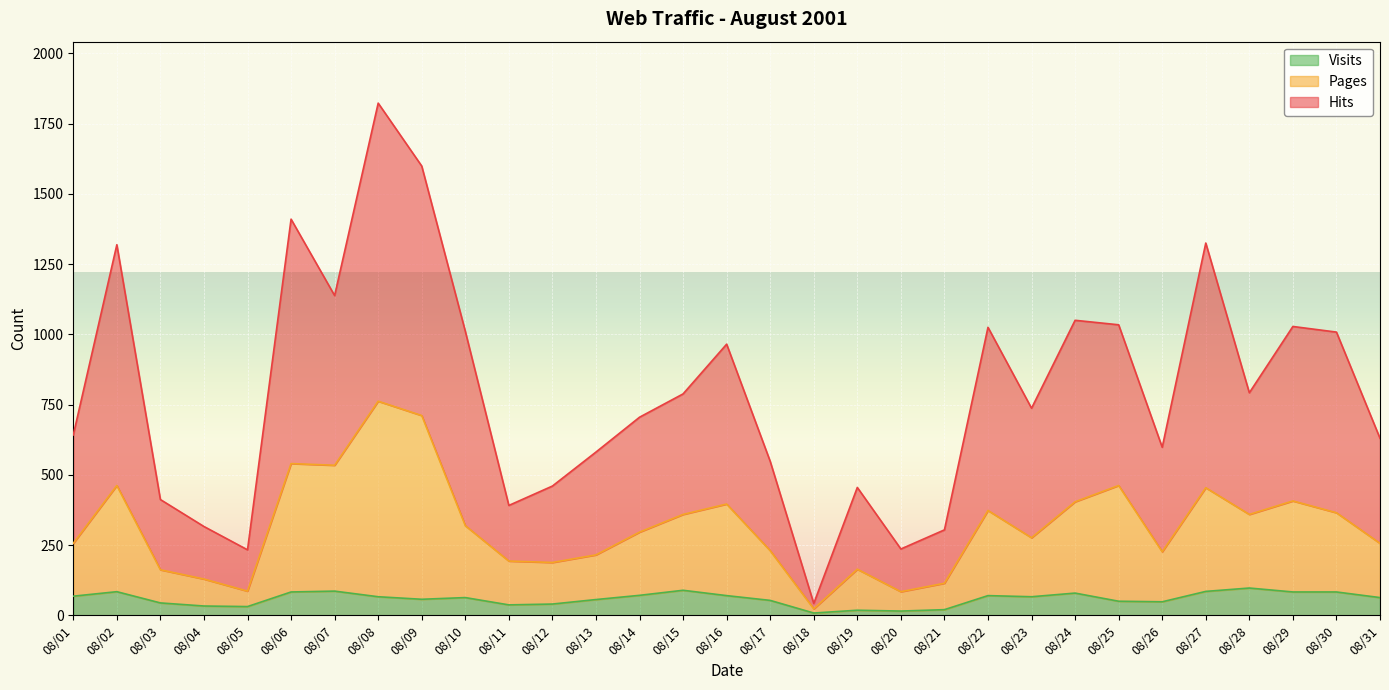

What is the highest value of the Hits series?

1823